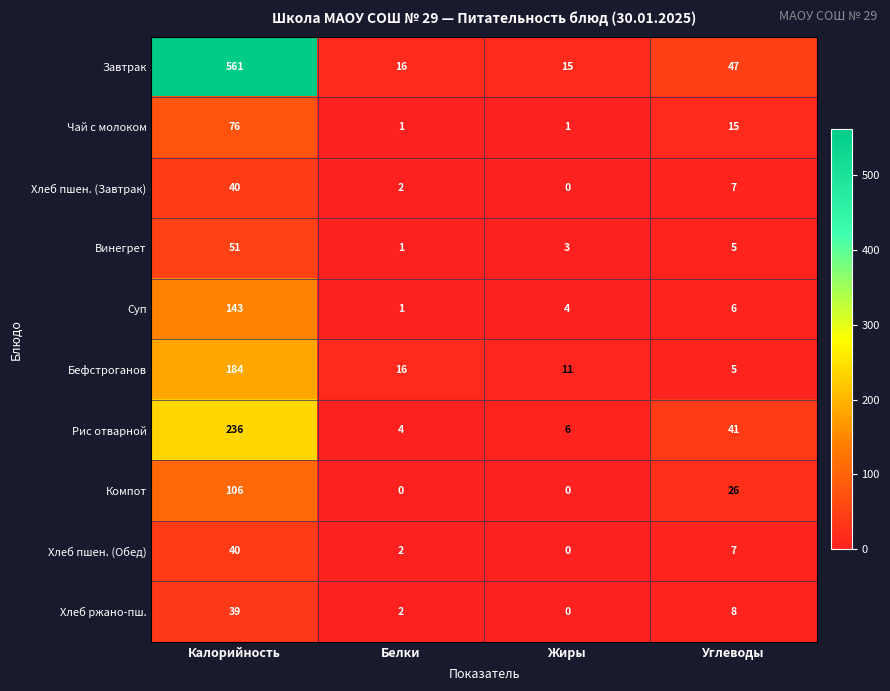

Which series changed the most between Белки and Жиры?

Бефстроганов